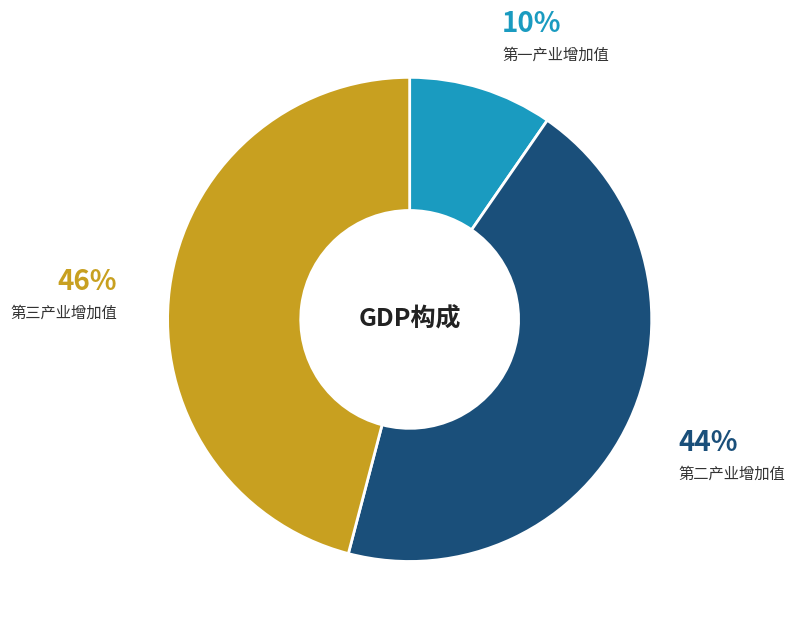

How many segments does this pie chart have?

3